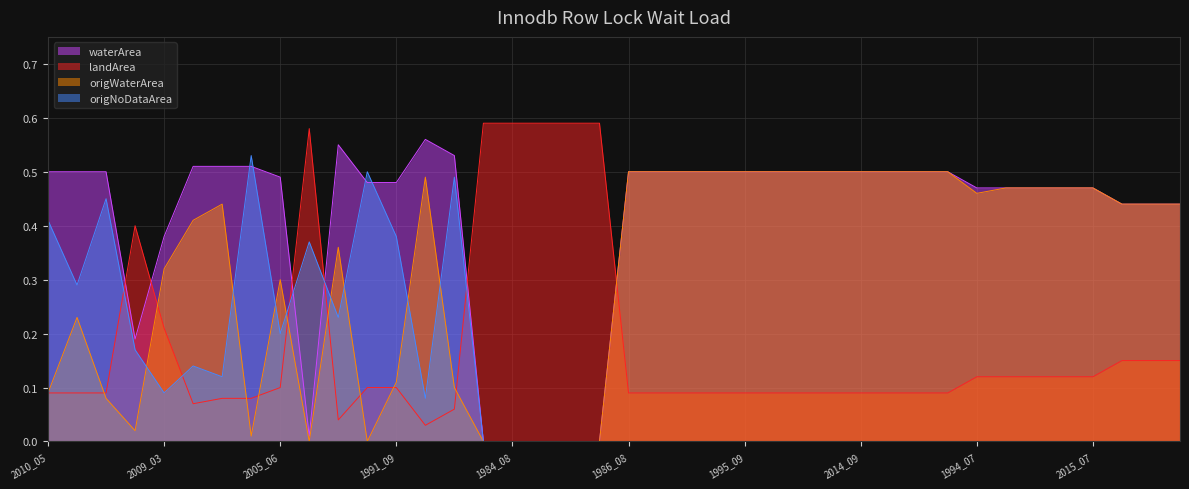

What is the label of the 7th point from the left?

1987_04